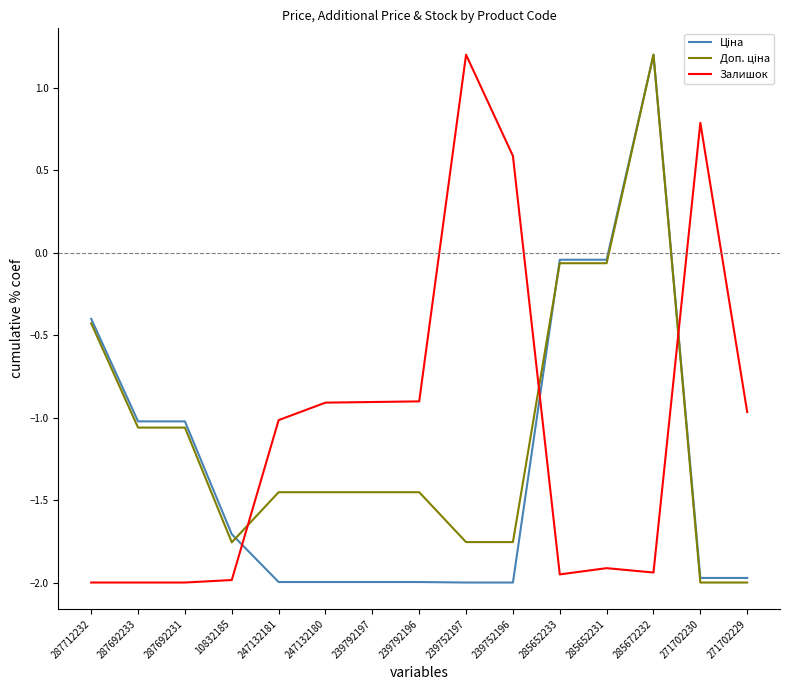

True or false: Залишок has a value of -3.4 at 285672232.

False